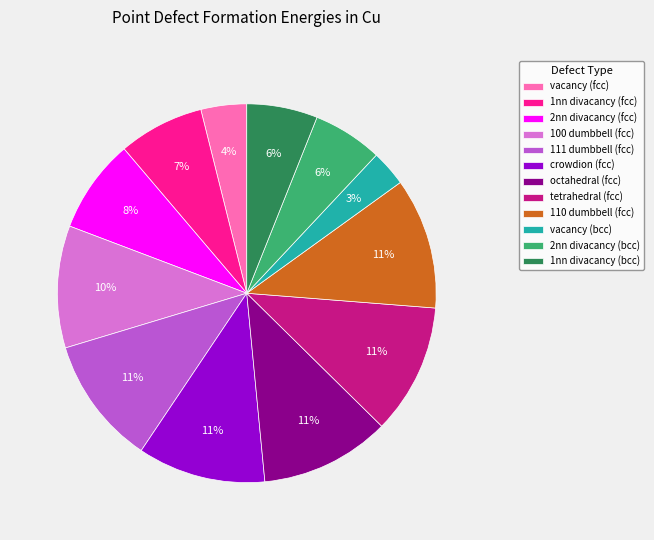

Count the number of slices in the pie.

12